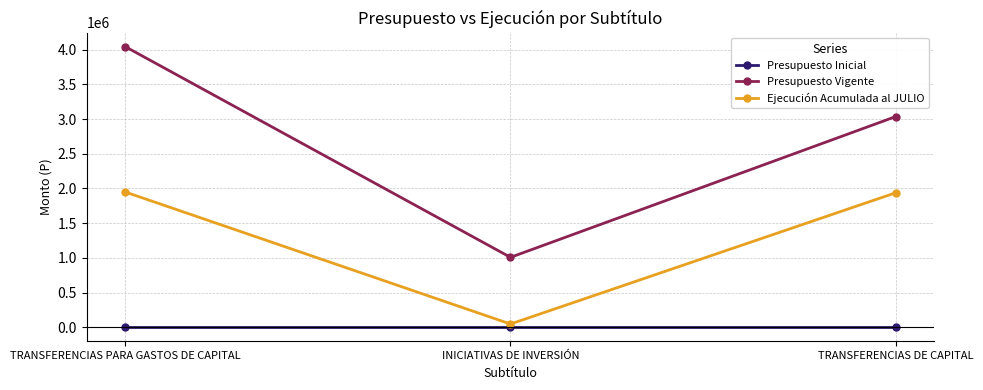

What position from the left is TRANSFERENCIAS DE CAPITAL?

3